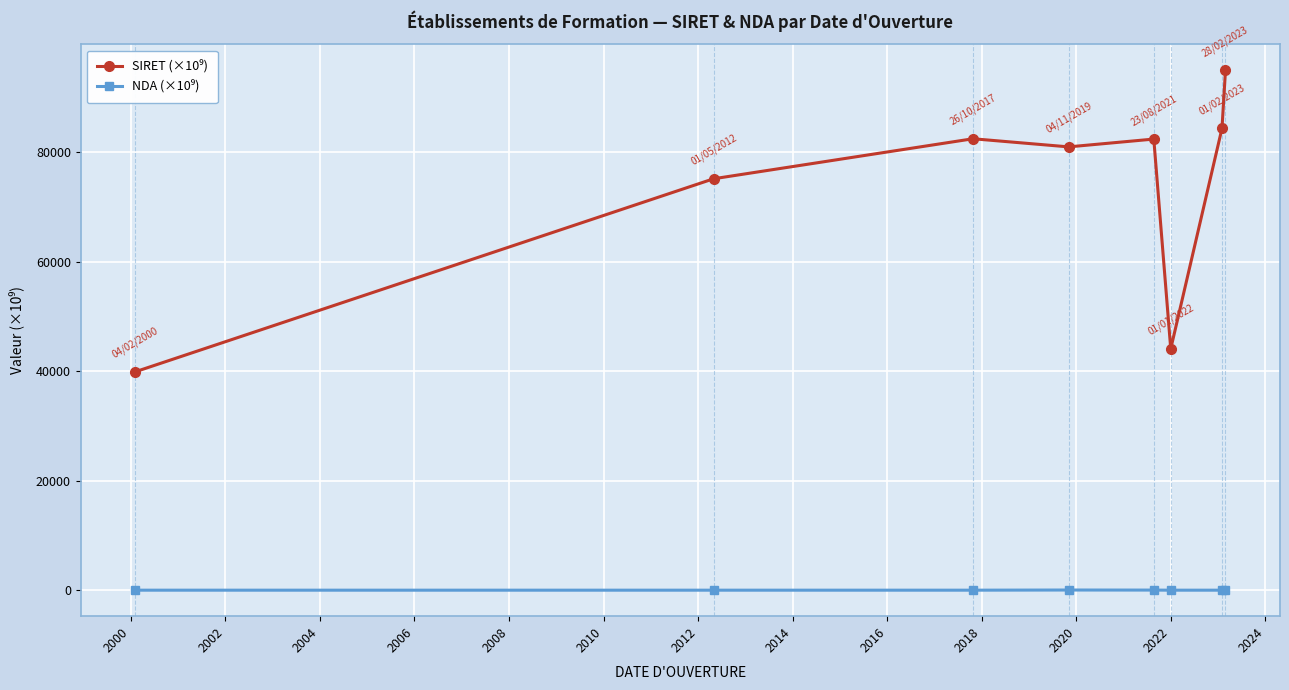

At how many categories does at least one series exceed 87210?

1